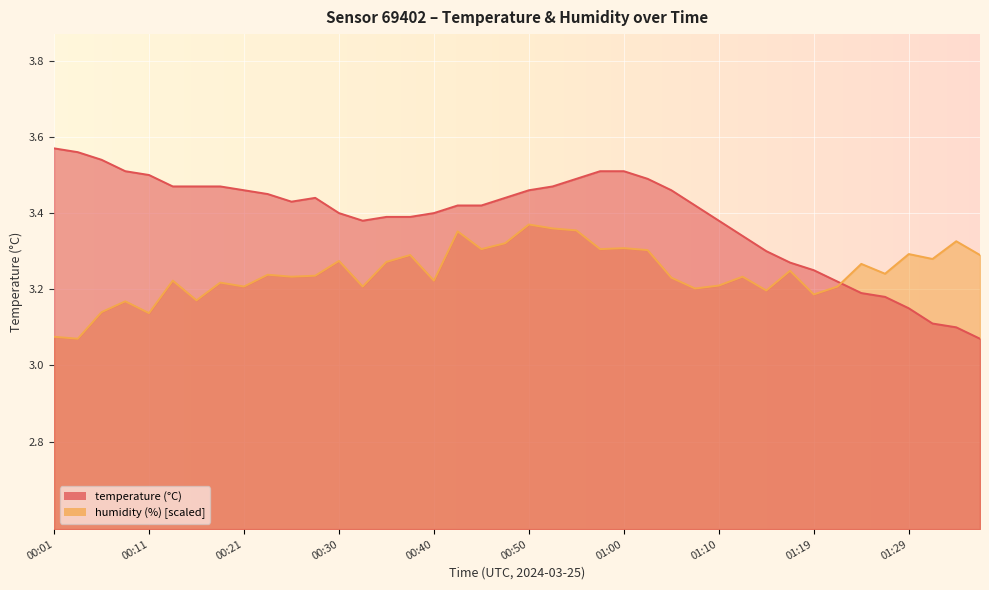

After their last crossing, which series has the higher values: temperature or humidity?

humidity